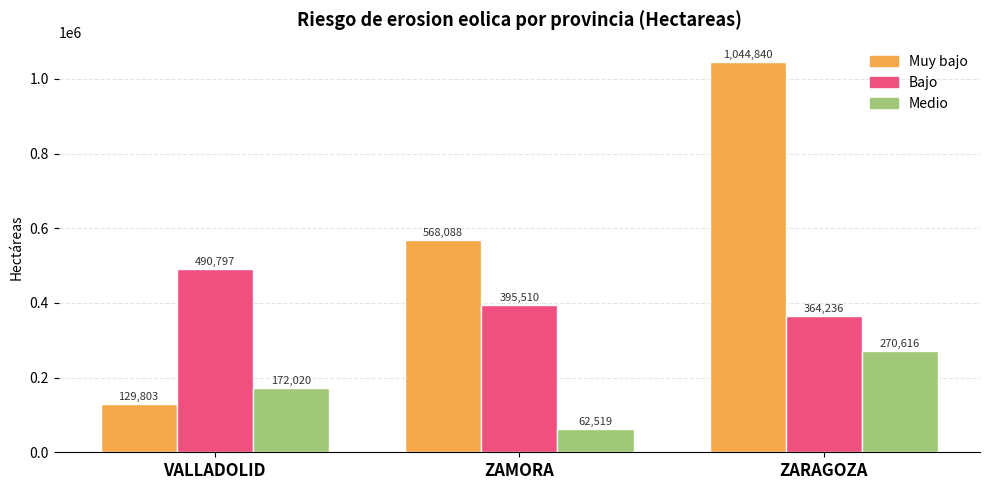

Does the chart contain any negative values?

No